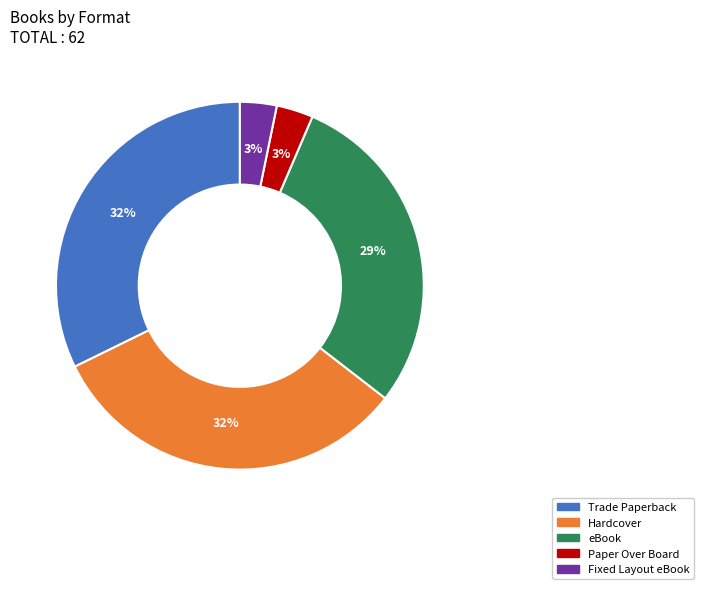

What percentage is the eBook slice, to the nearest percent?

29%